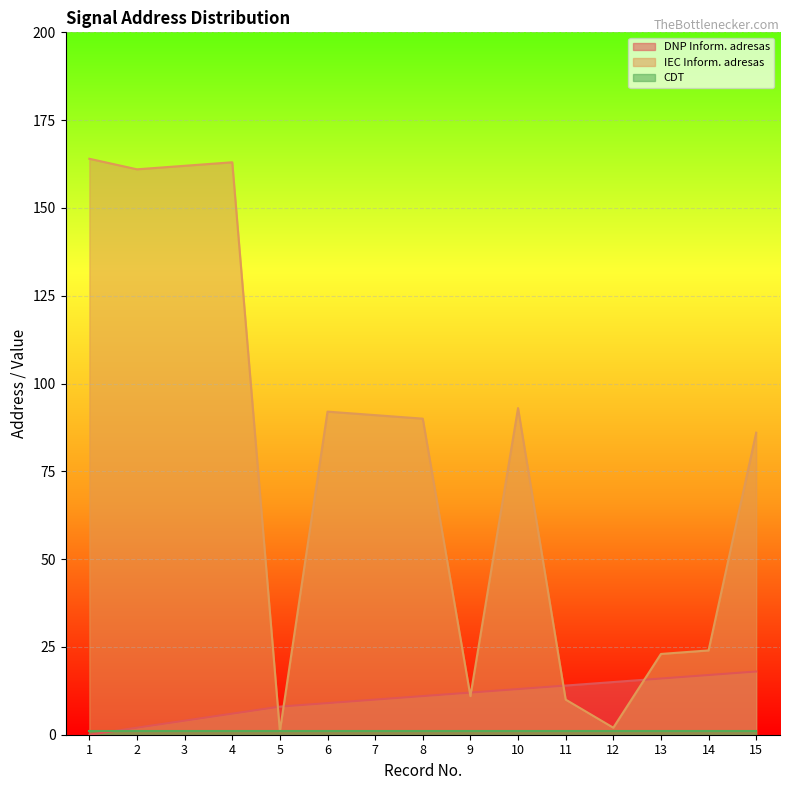

The value of DNP Inform. adresas at 15 is 18. True or false?

True